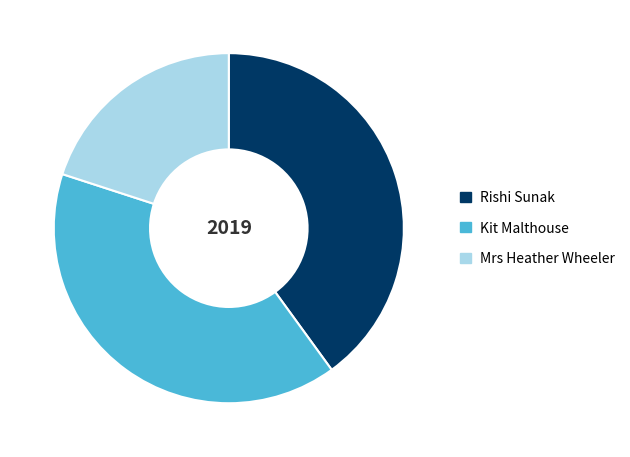

Combined, do Kit Malthouse and Rishi Sunak account for over 50%?

Yes